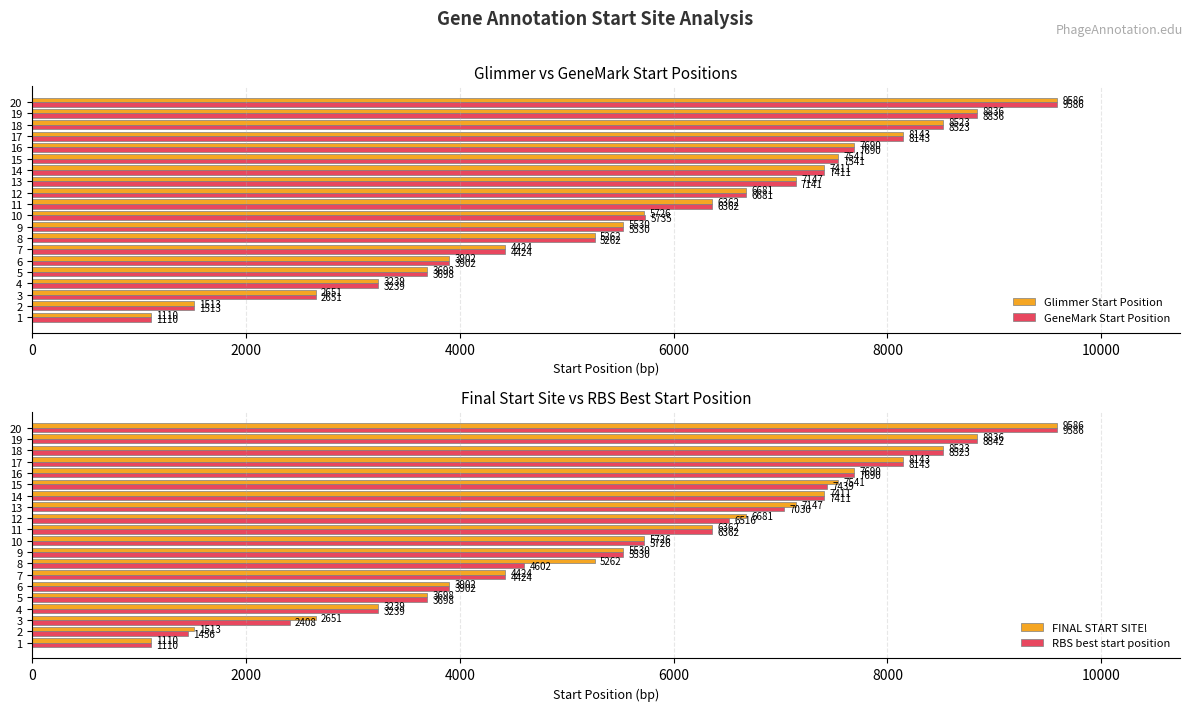

What is the difference between the Glimmer Start Position values at 15 and 7?

3117